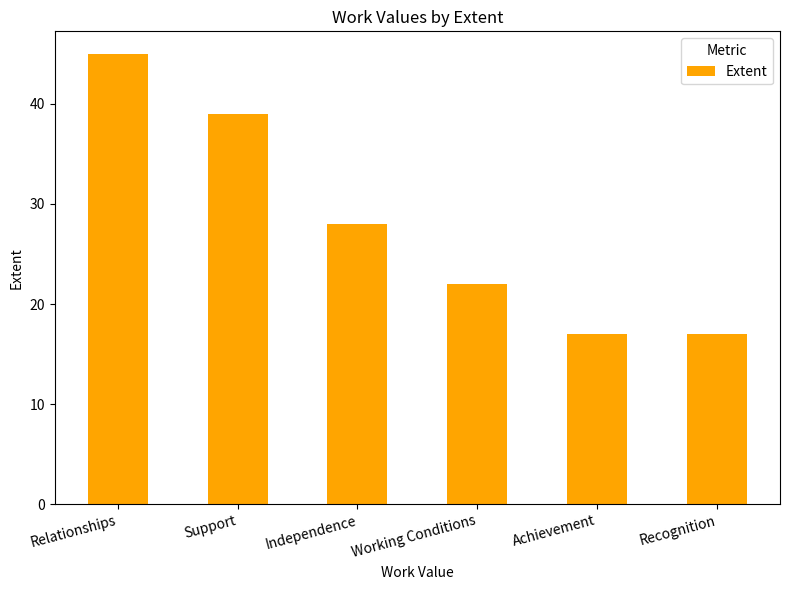

What is the maximum value shown in the chart?

45